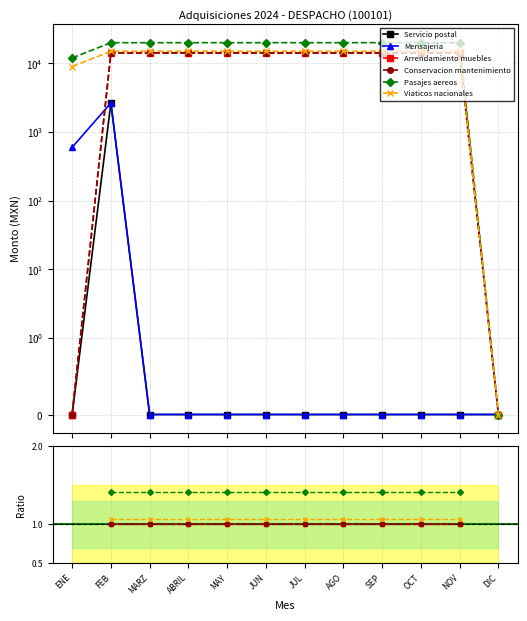

How many categories are shown in the chart?

12